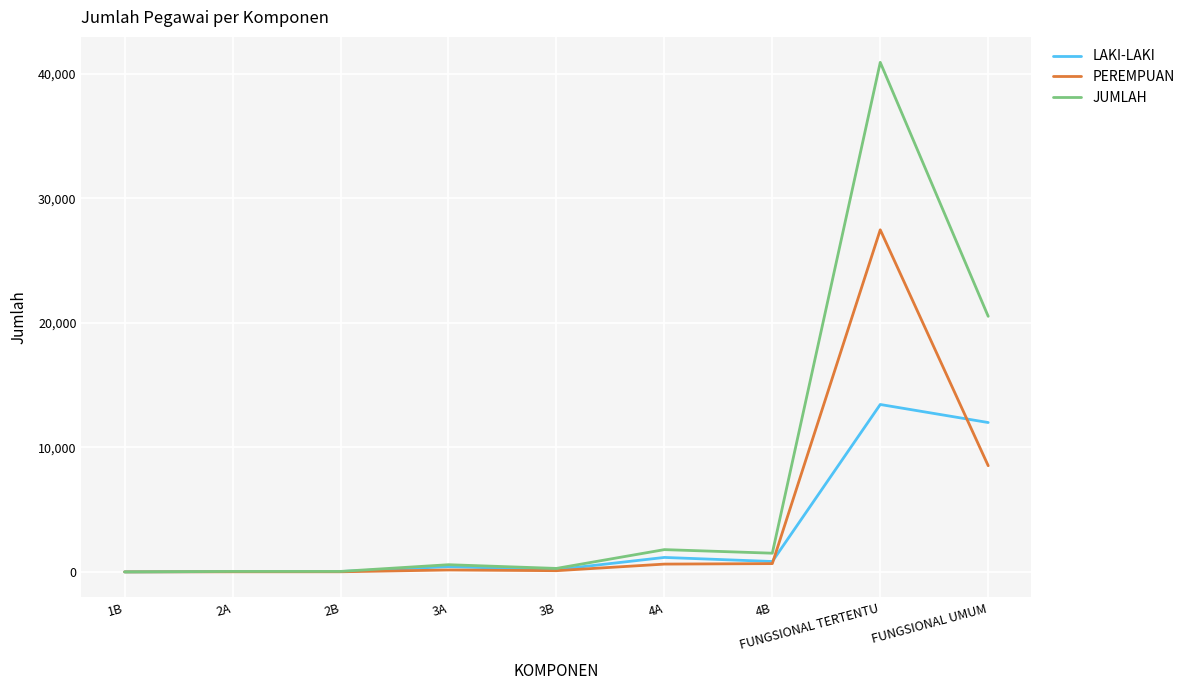

True or false: PEREMPUAN has a value of 27483 at FUNGSIONAL TERTENTU.

True